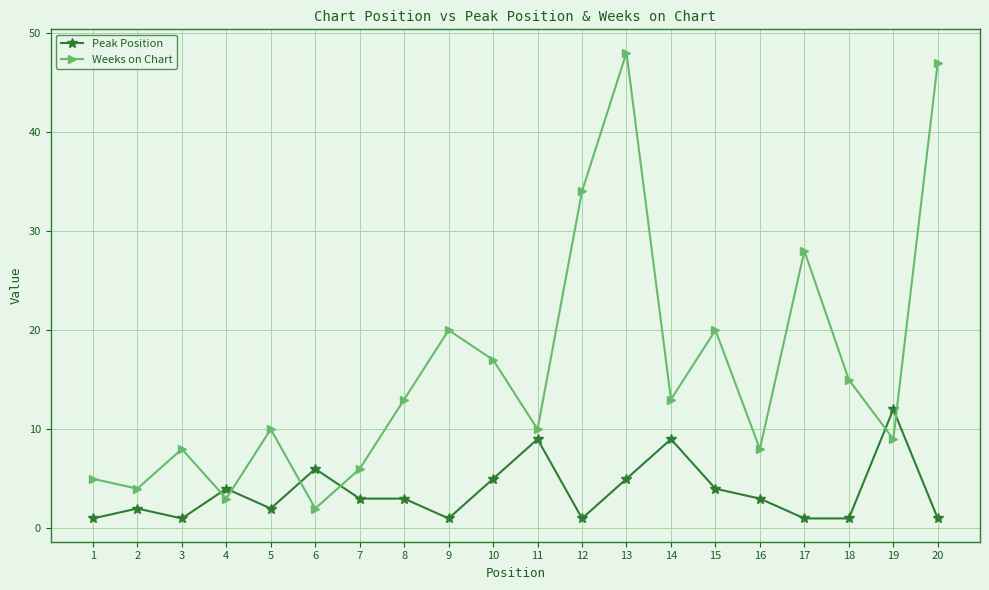

At how many categories does at least one series exceed 16?

7